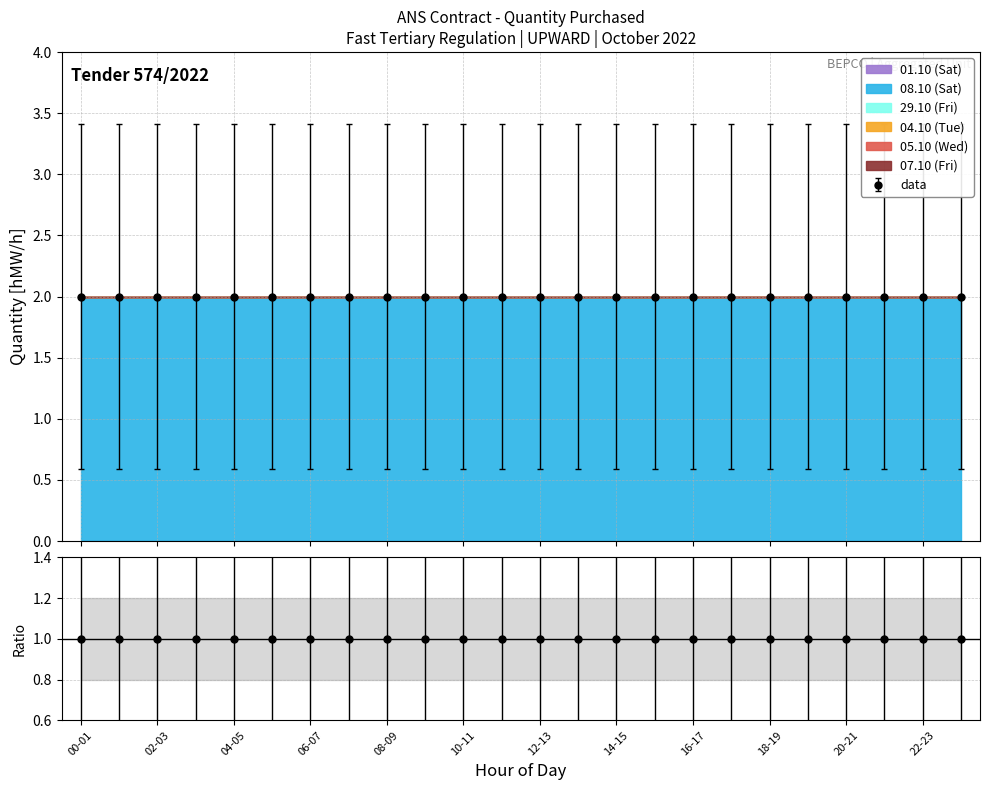

True or false: 05.10 (Wed) and 08.10 (Sat) cross at least once.

False